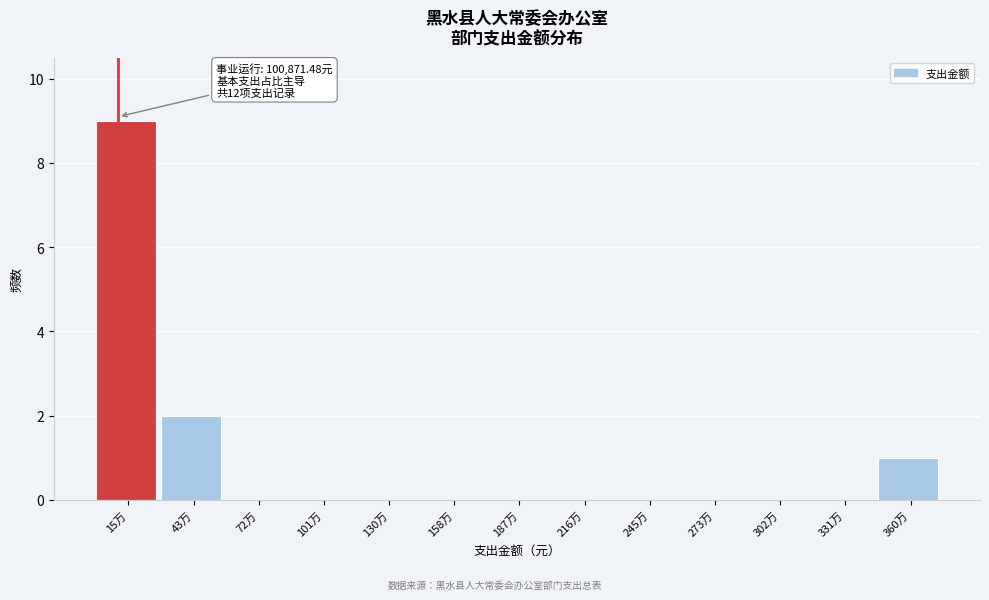

Reading right to left, transcribe all the data shown in this chart.

360万=1	331万=0	302万=0	273万=0	245万=0	216万=0	187万=0	158万=0	130万=0	101万=0	72万=0	43万=2	15万=9